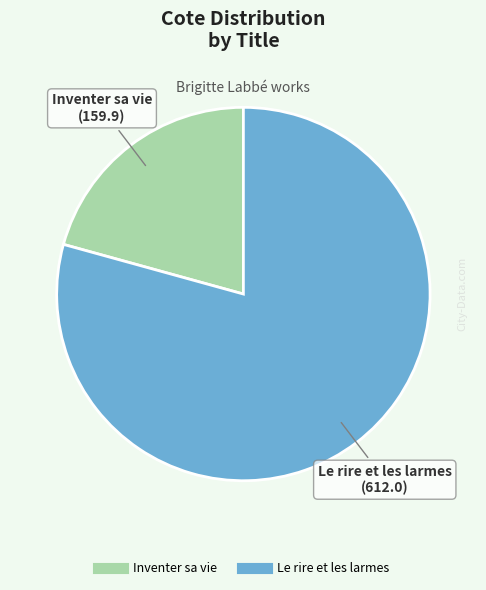

Which has a higher value, Inventer sa vie or Le rire et les larmes?

Le rire et les larmes